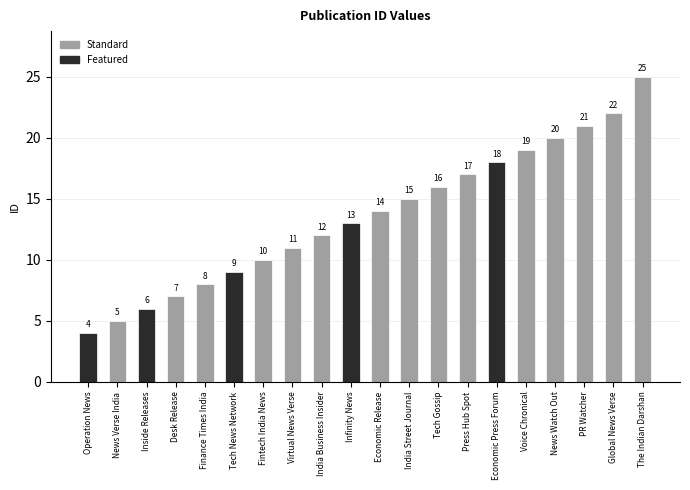

Are the bars horizontal?

No